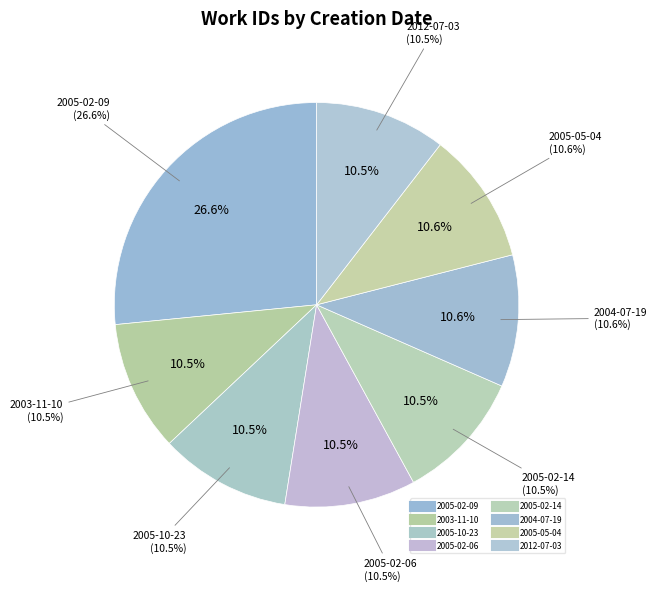

What percentage is NOT represented by 2003-11-10?

89.5%